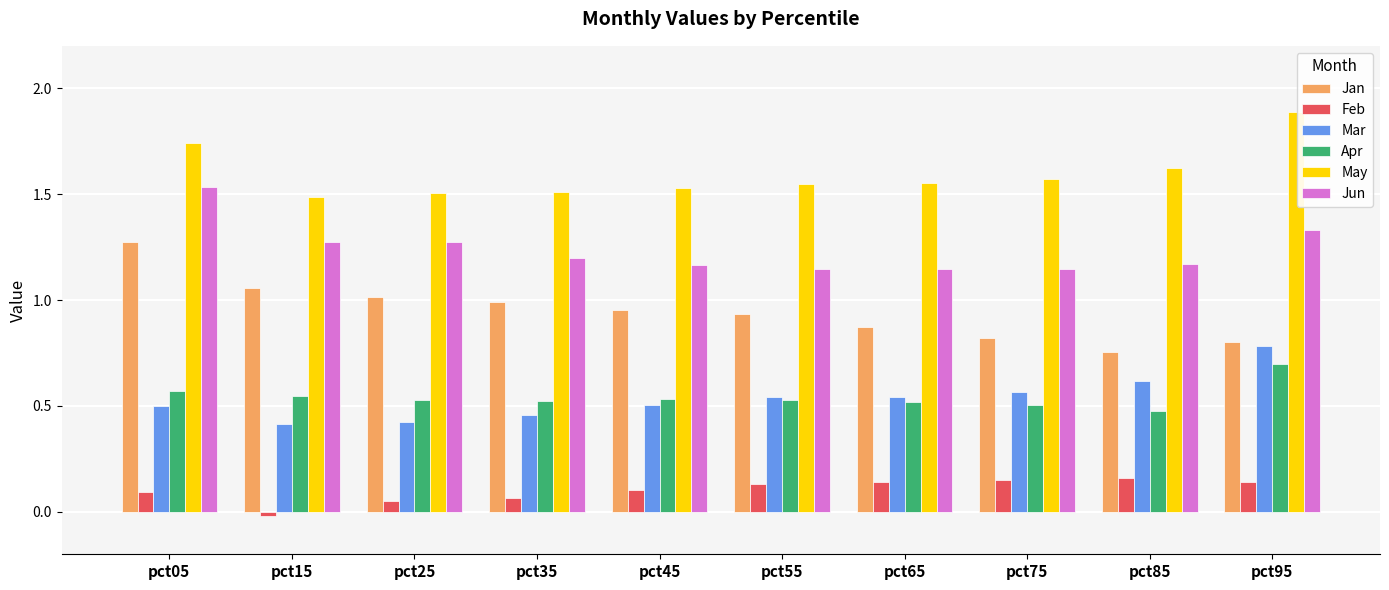

How many bars are there in total?

60